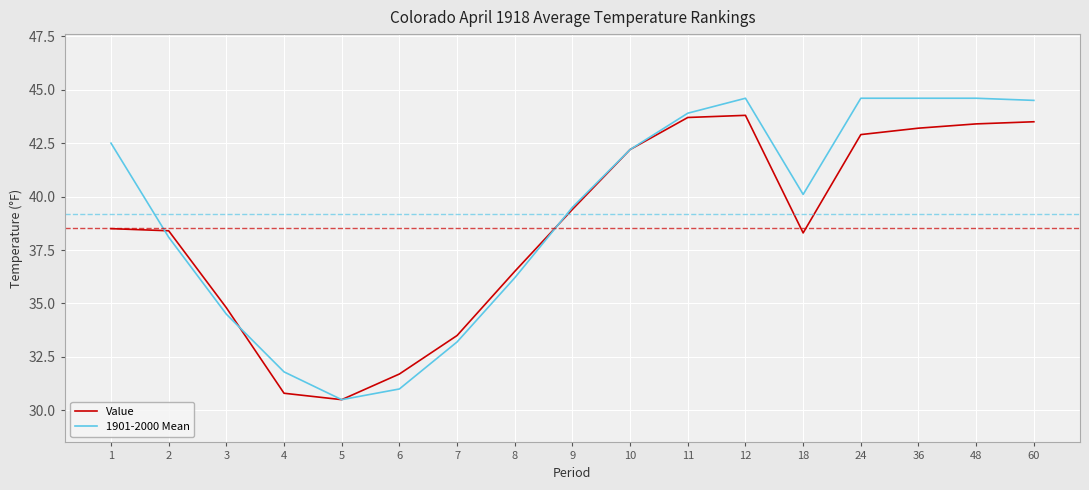

Which series ends up on top after the final intersection of Value and 1901-2000 Mean?

1901-2000 Mean